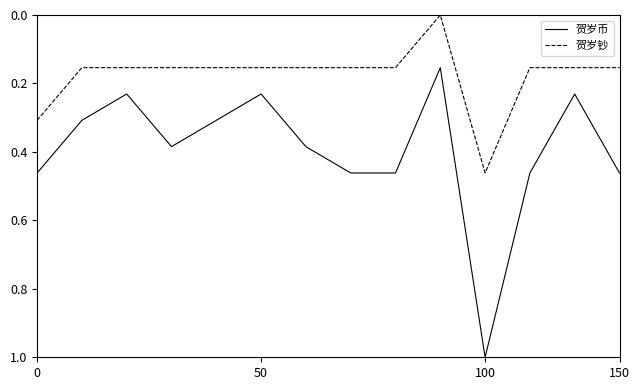

What is the difference between the maximum and minimum values in the 贺岁币 series?

0.8